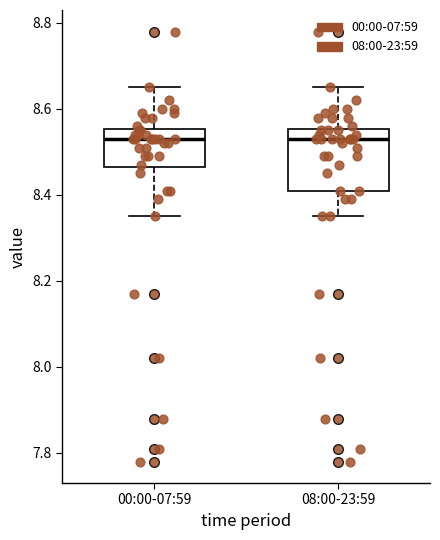

Where is the lower edge of the box for 00:00-07:59 on the y-axis? The values are not printed on the chart, so give them approximately, as read against the axis.

8.46